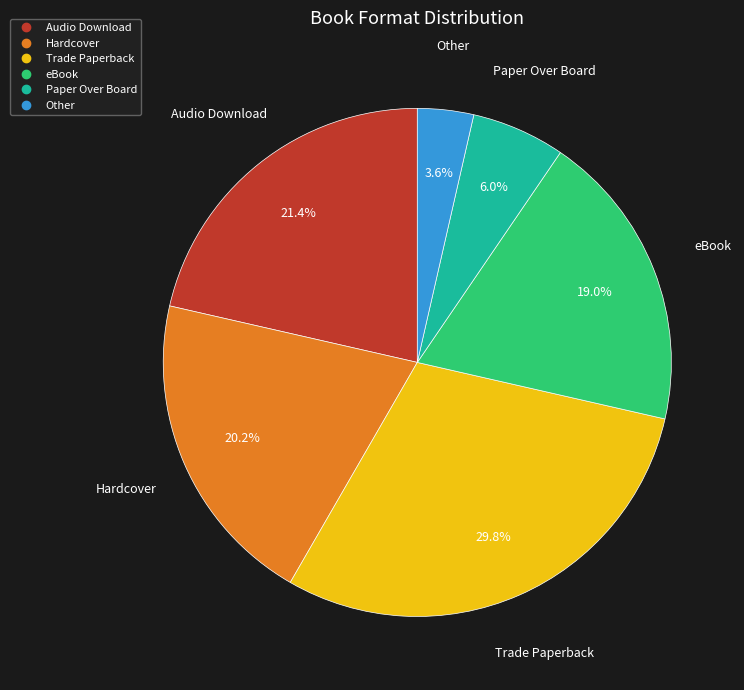

Combined, do Hardcover and Audio Download account for over 50%?

No